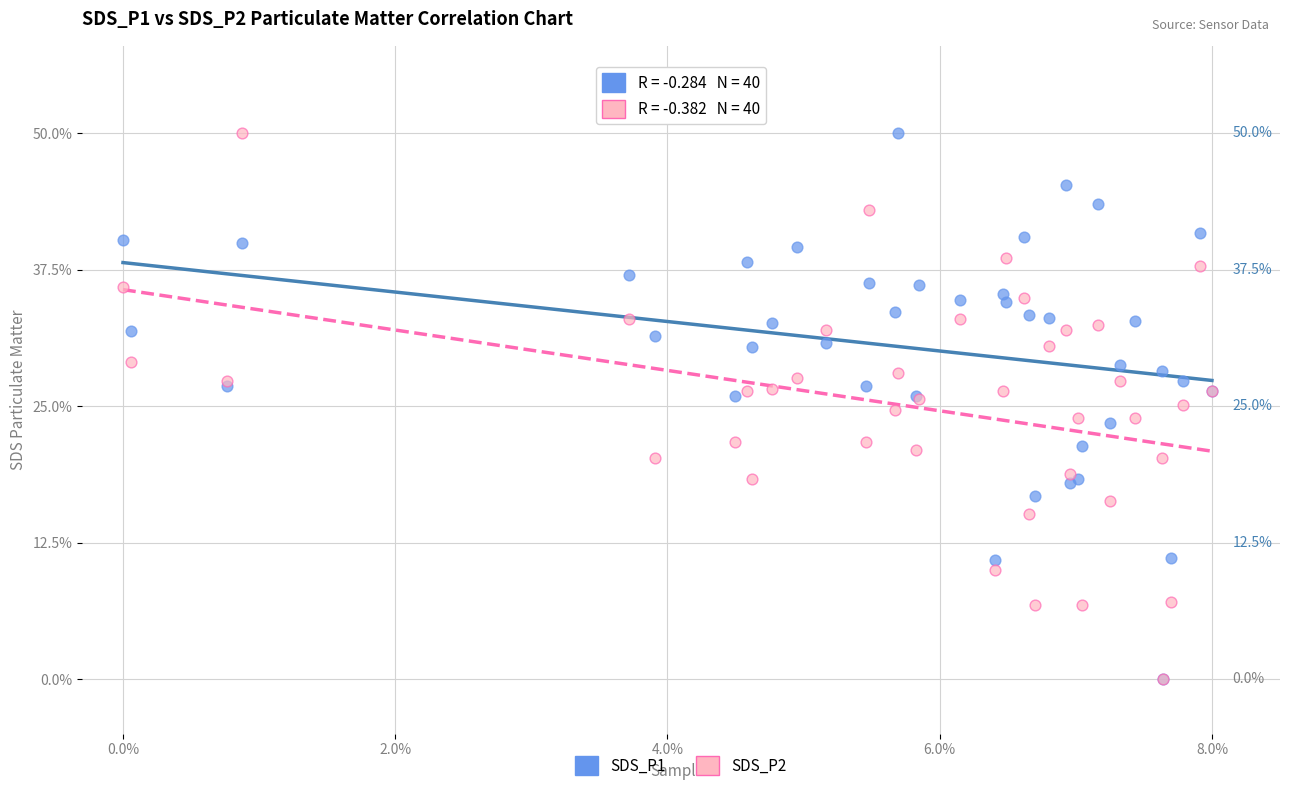

What are all the series names shown in the legend?

SDS_P1, SDS_P2